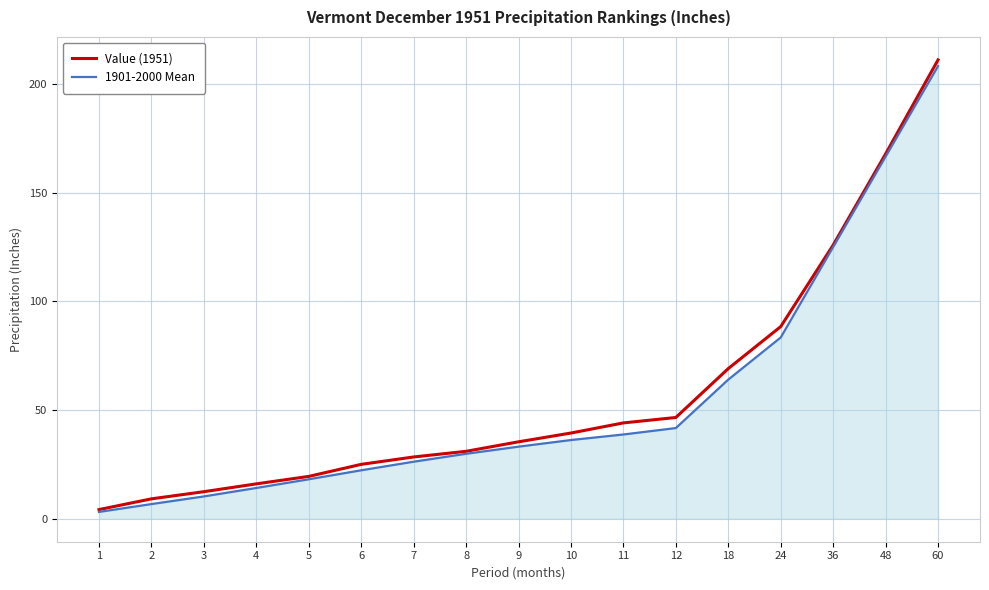

What is the spread (max minus min) of values at 24?

5.0